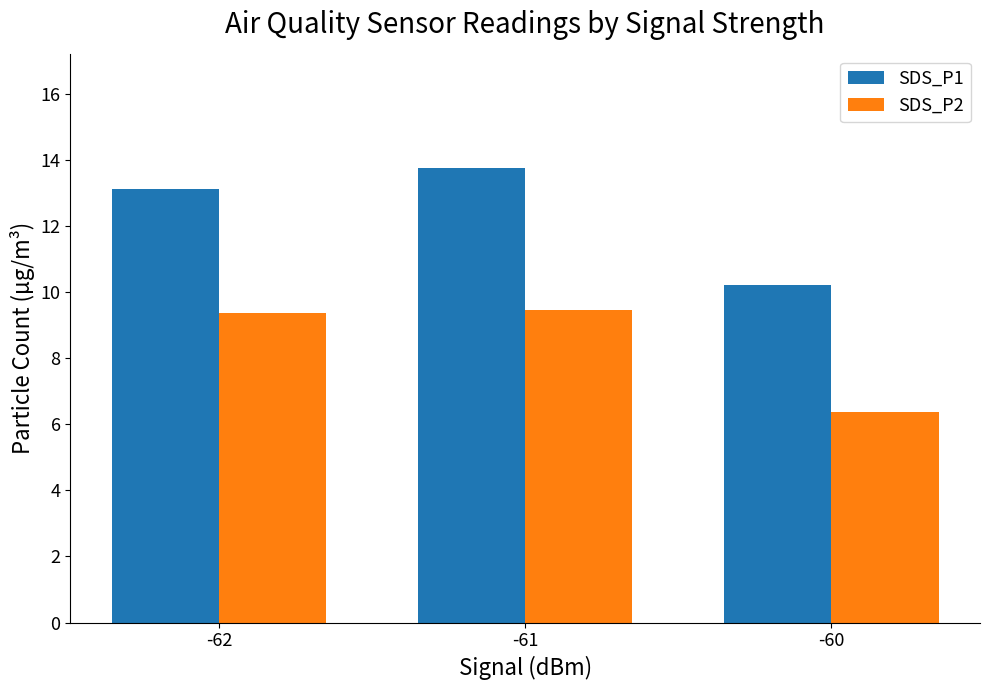

The value of SDS_P1 at -61 is 9.6. True or false?

False